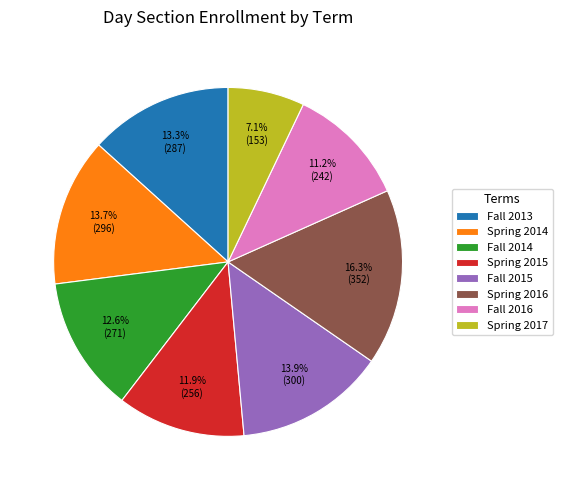

Which has a higher value, Fall 2016 or Spring 2016?

Spring 2016